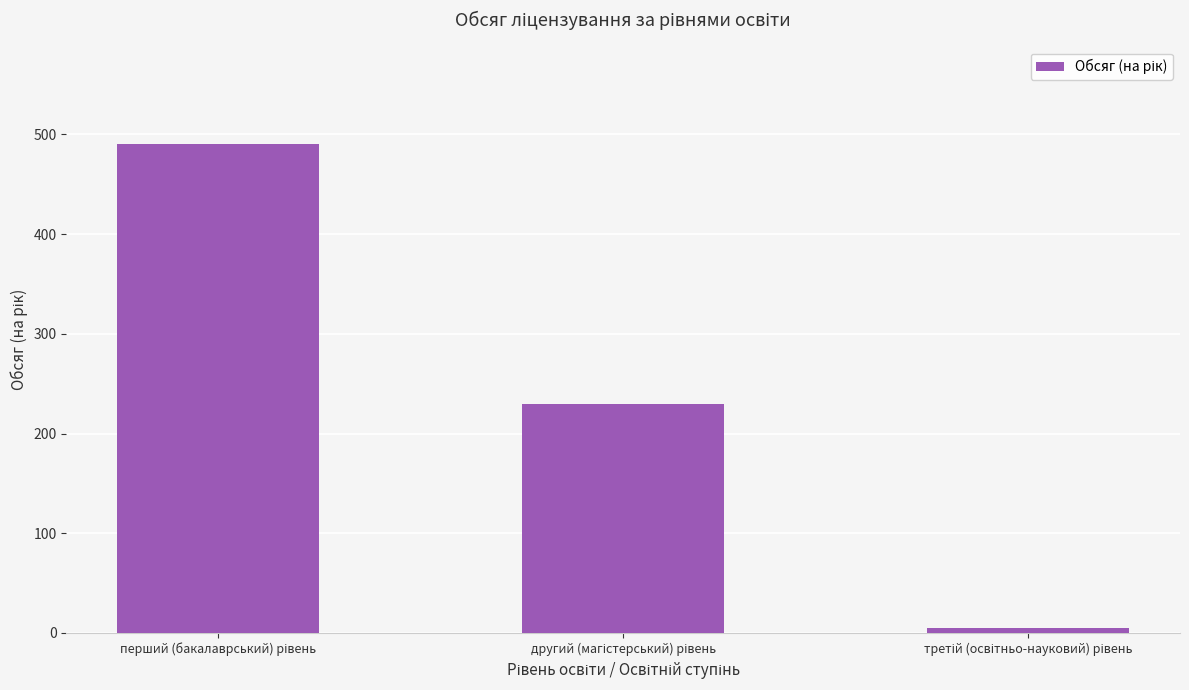

How many series are shown in this chart?

1